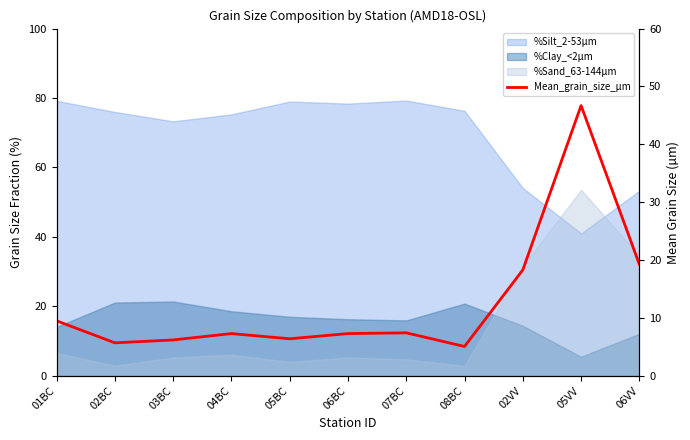

How many values are below 7?

4